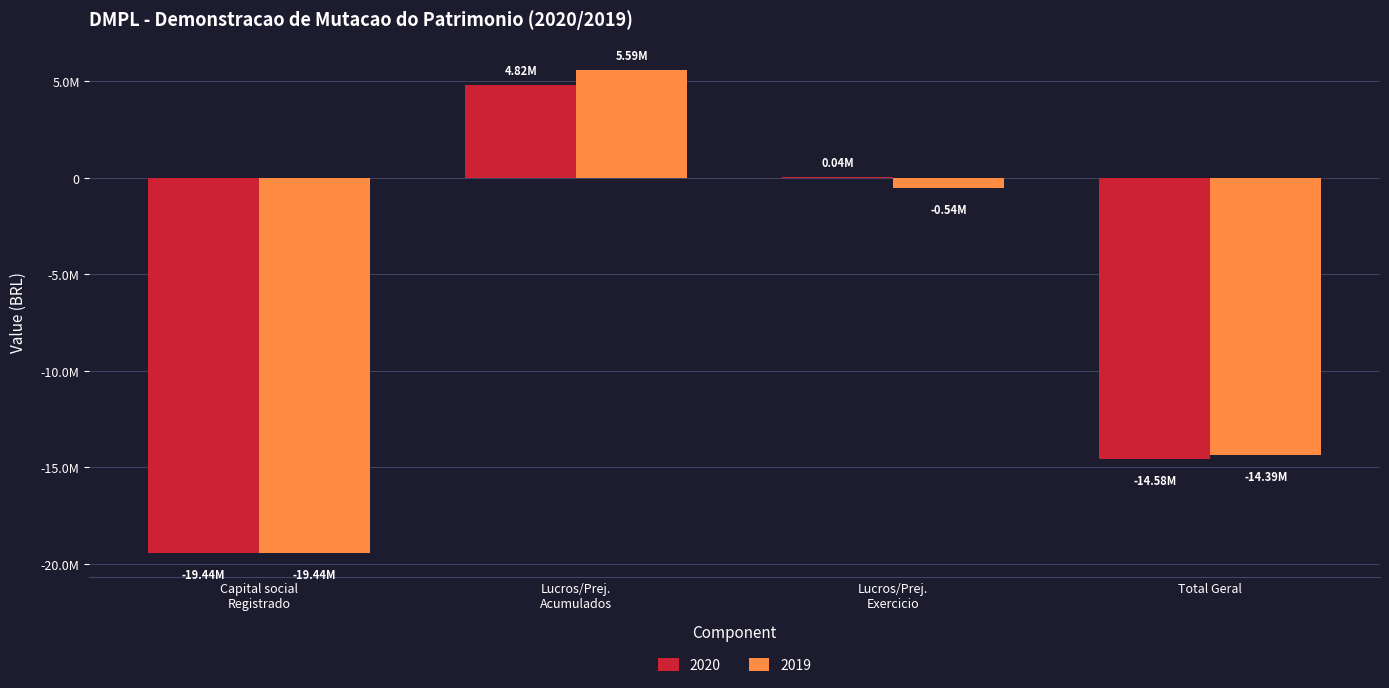

What is the minimum value shown in the chart?

-19435690.0